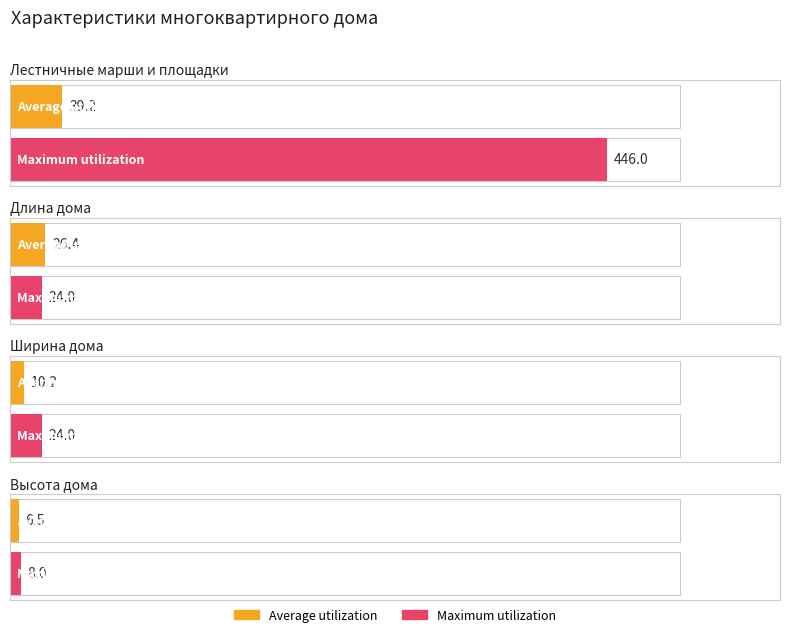

What is the label of the 2nd bar from the right?

Ширина дома